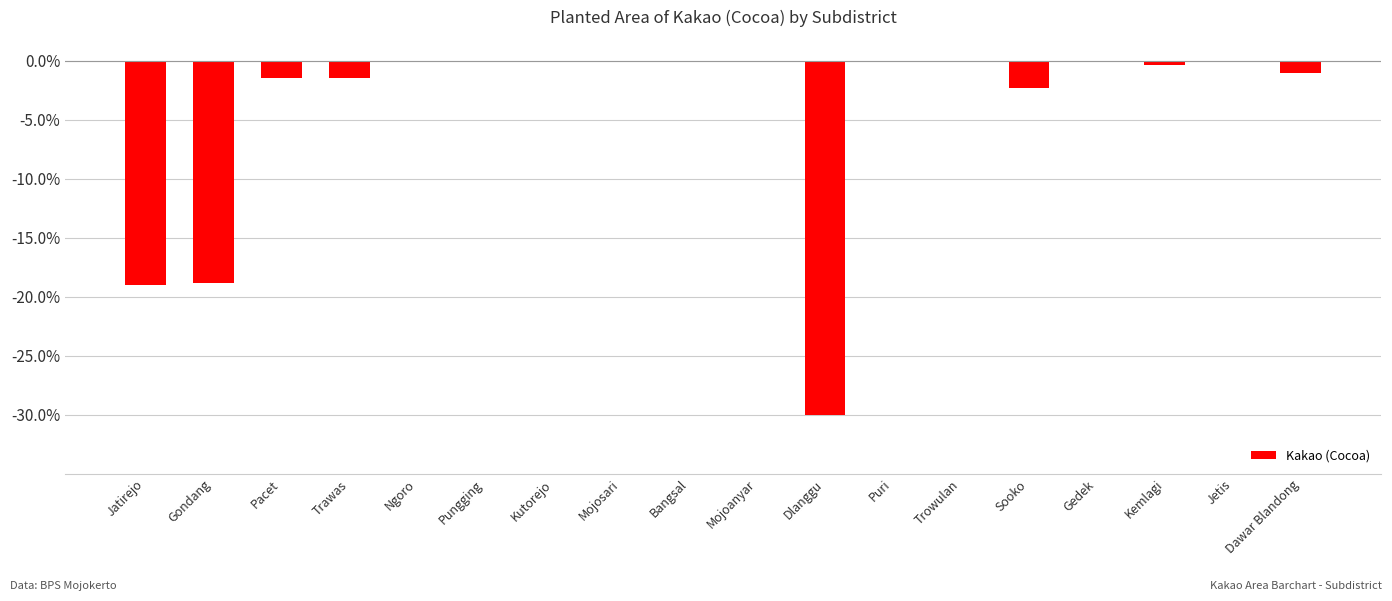

Is it true that the value at Mojoanyar is 0.0?

True